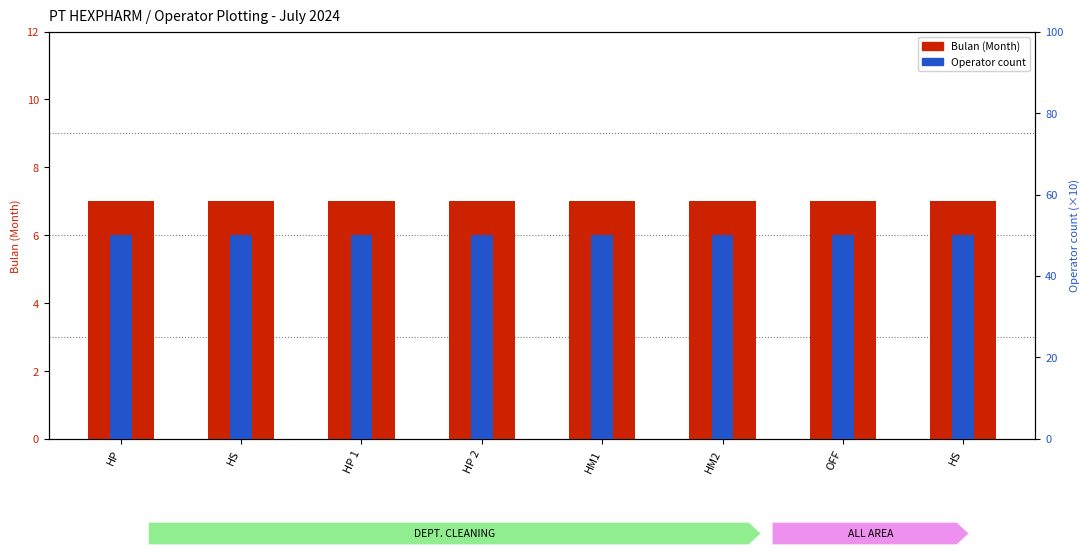

Between HM2 and OFF, which series saw the biggest shift?

Bulan (Month)